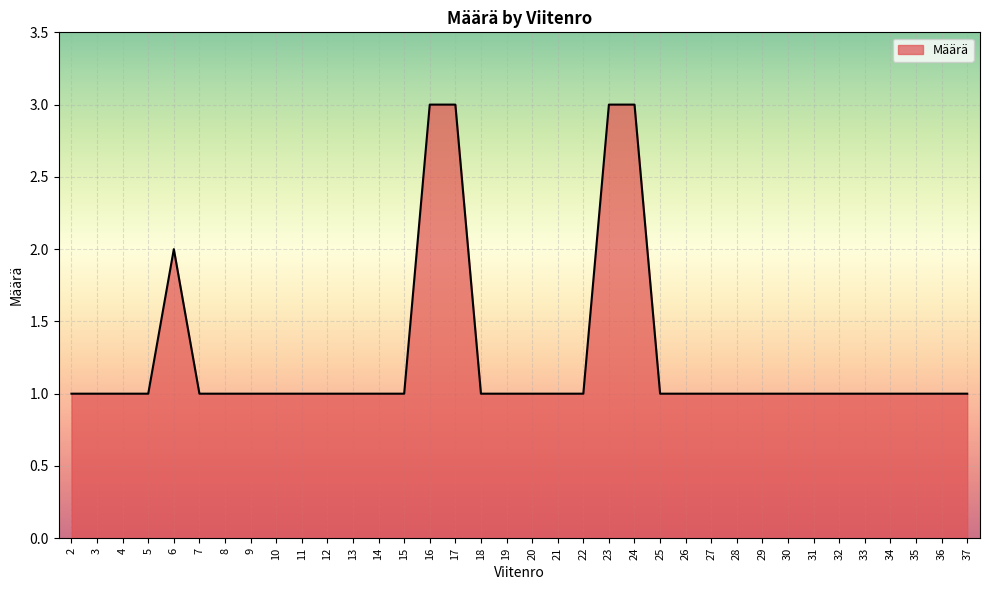

What is the ratio of the value at 19 to the value at 37?

1.0